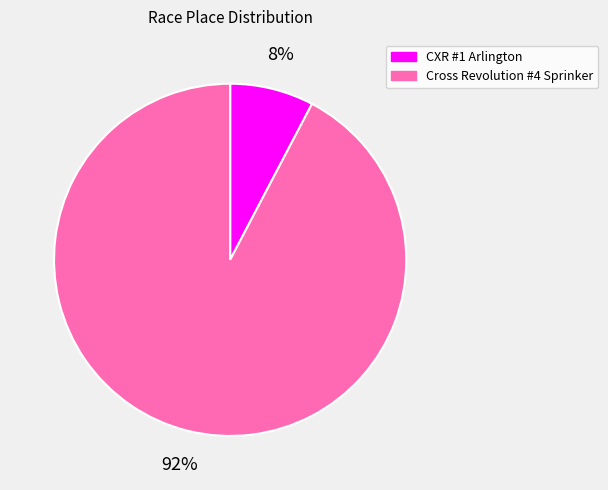

Between Cross Revolution #4 Sprinker and CXR #1 Arlington, which is larger?

Cross Revolution #4 Sprinker